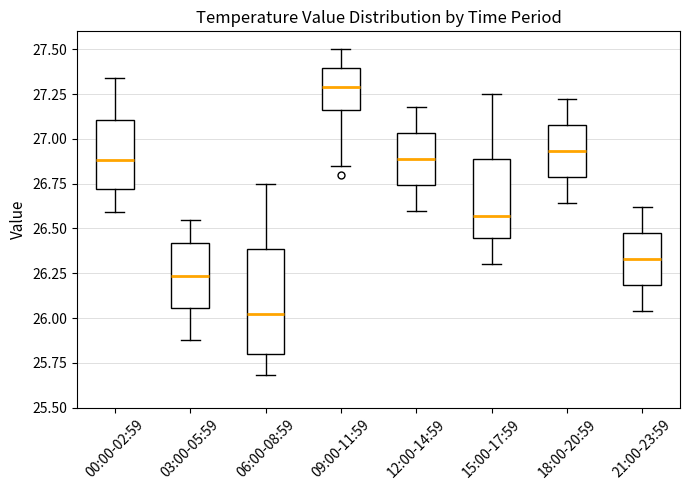

Which box's median line is the lowest?

06:00-08:59